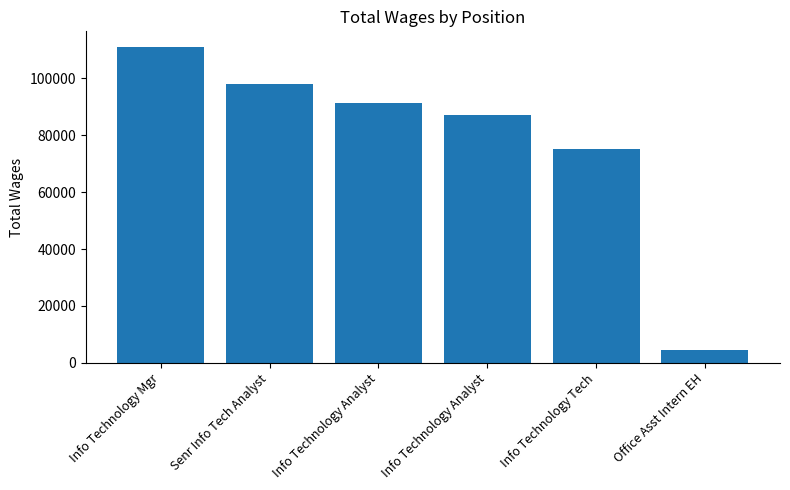

Reading right to left, transcribe all the data shown in this chart.

Office Asst Intern EH=4638	Info Technology Tech=75311	Info Technology Analyst=87219	Info Technology Analyst=91444	Senr Info Tech Analyst=98061	Info Technology Mgr=111032